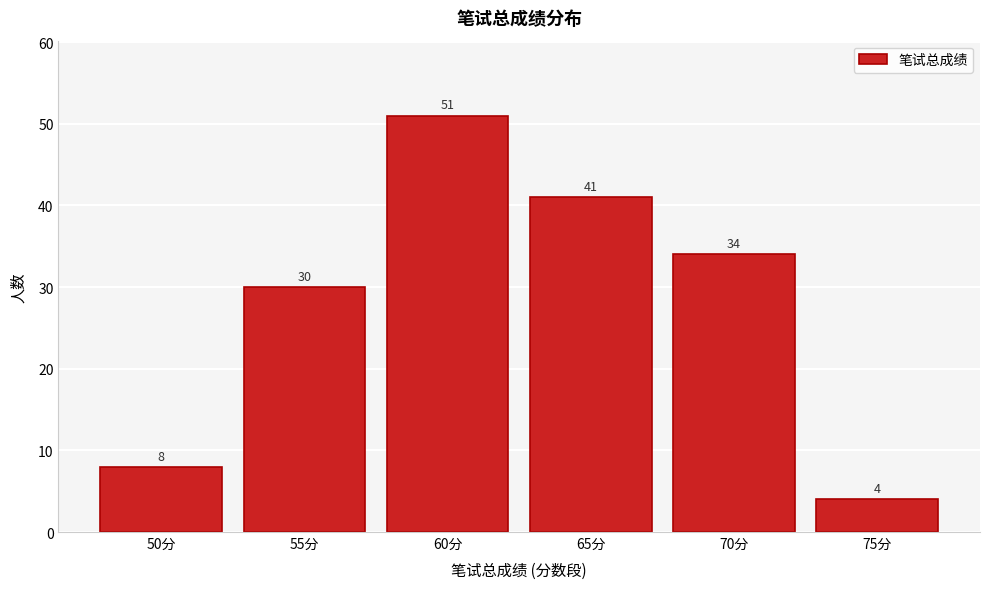

Reading left to right, extract all data points from this chart.

50分=8	55分=30	60分=51	65分=41	70分=34	75分=4